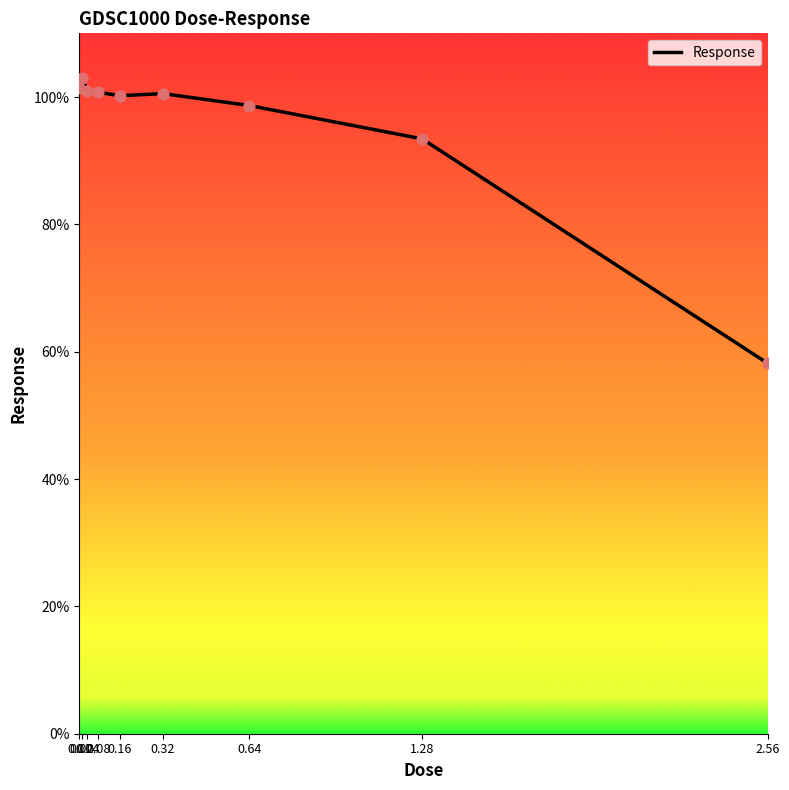

What is the ratio of the value at 0.01 to the value at 0.32?

1.0